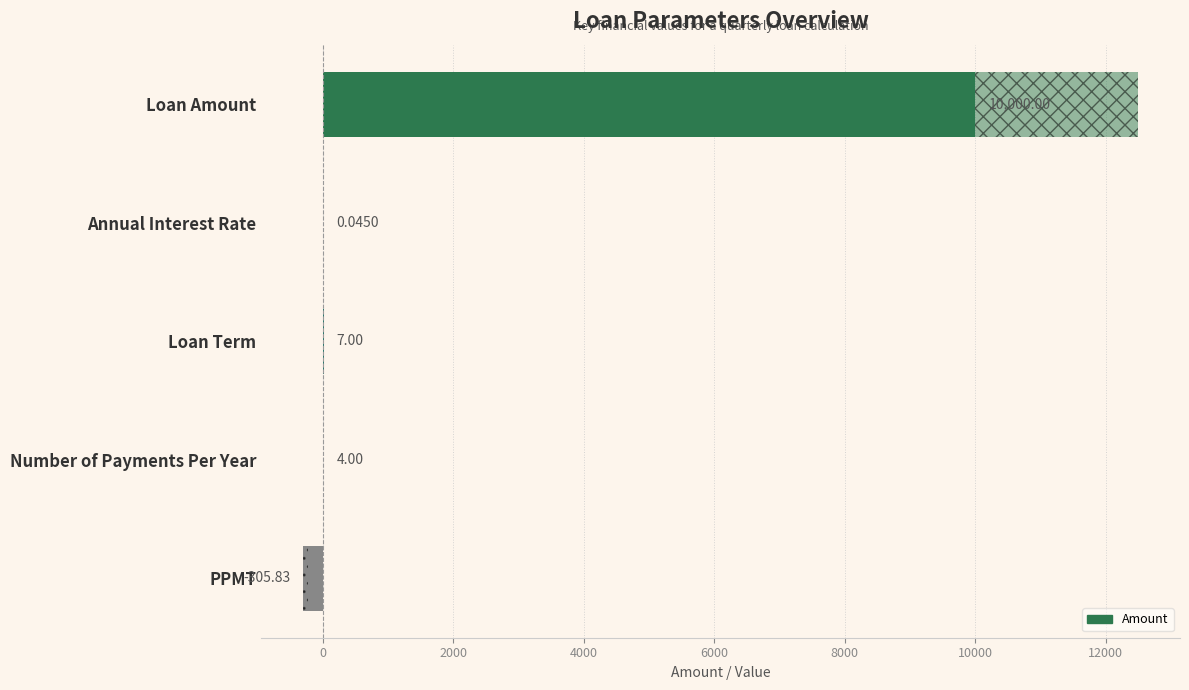

What is the sum of the values at Annual Interest Rate and PPMT?

-305.8